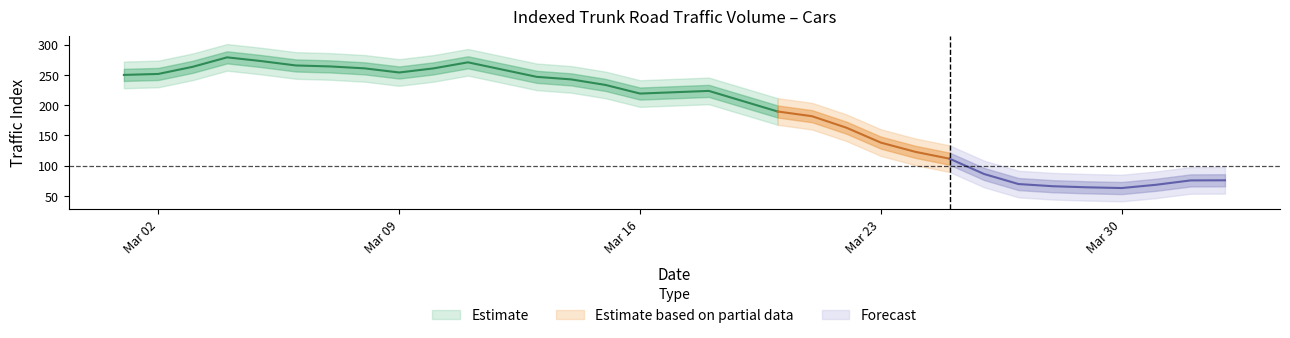

What is the greatest value displayed?

300